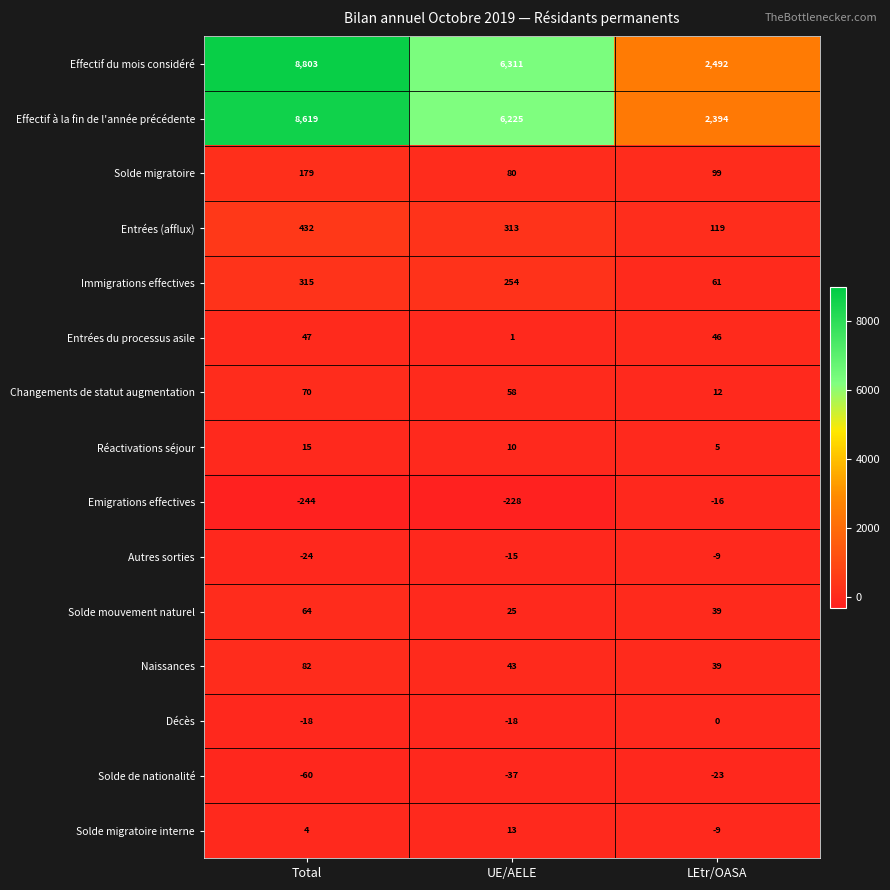

Which series changed the most between Total and LEtr/OASA?

Effectif du mois considéré